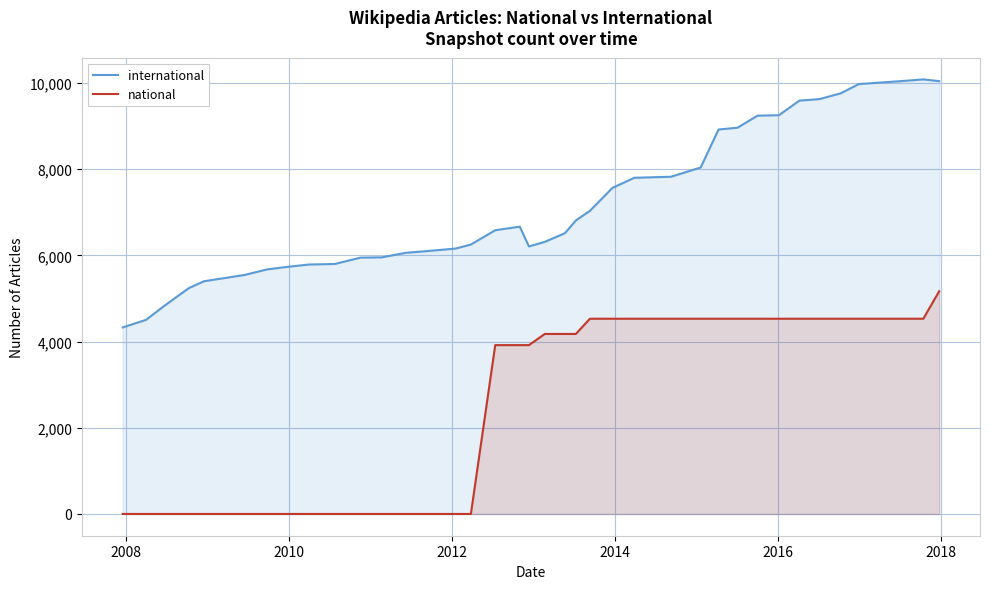

Rank the series by their average value, from highest to lowest.

international, national